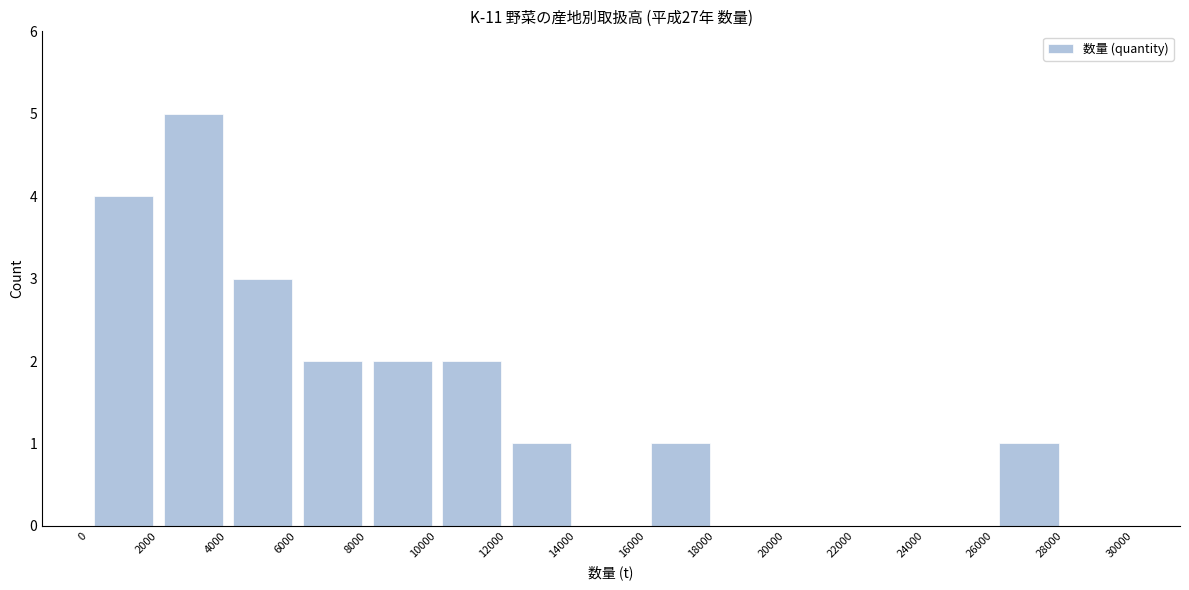

What is the height of the bar covering 0 to 2000 on the x-axis? The values are not printed on the chart, so give them approximately, as read against the axis.

4